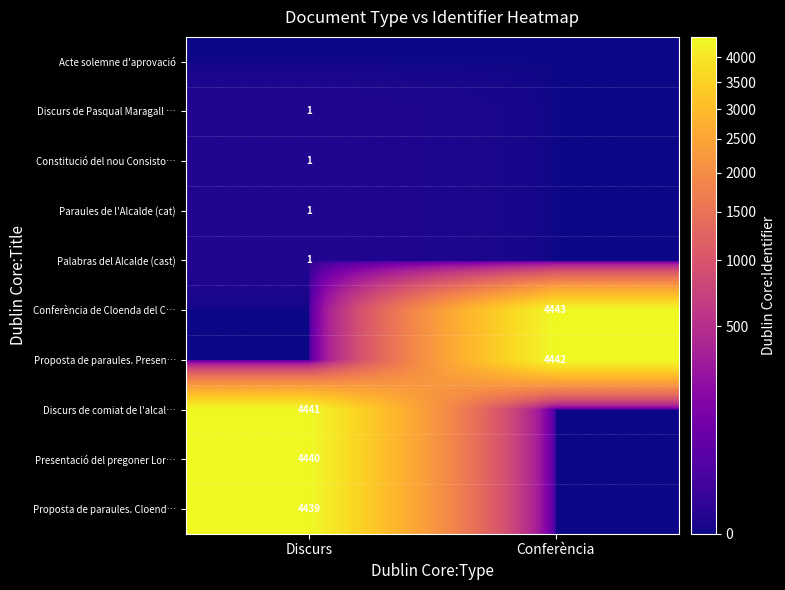

The value of Paraules de l'Alcalde (cat) at Discurs is 0. True or false?

False